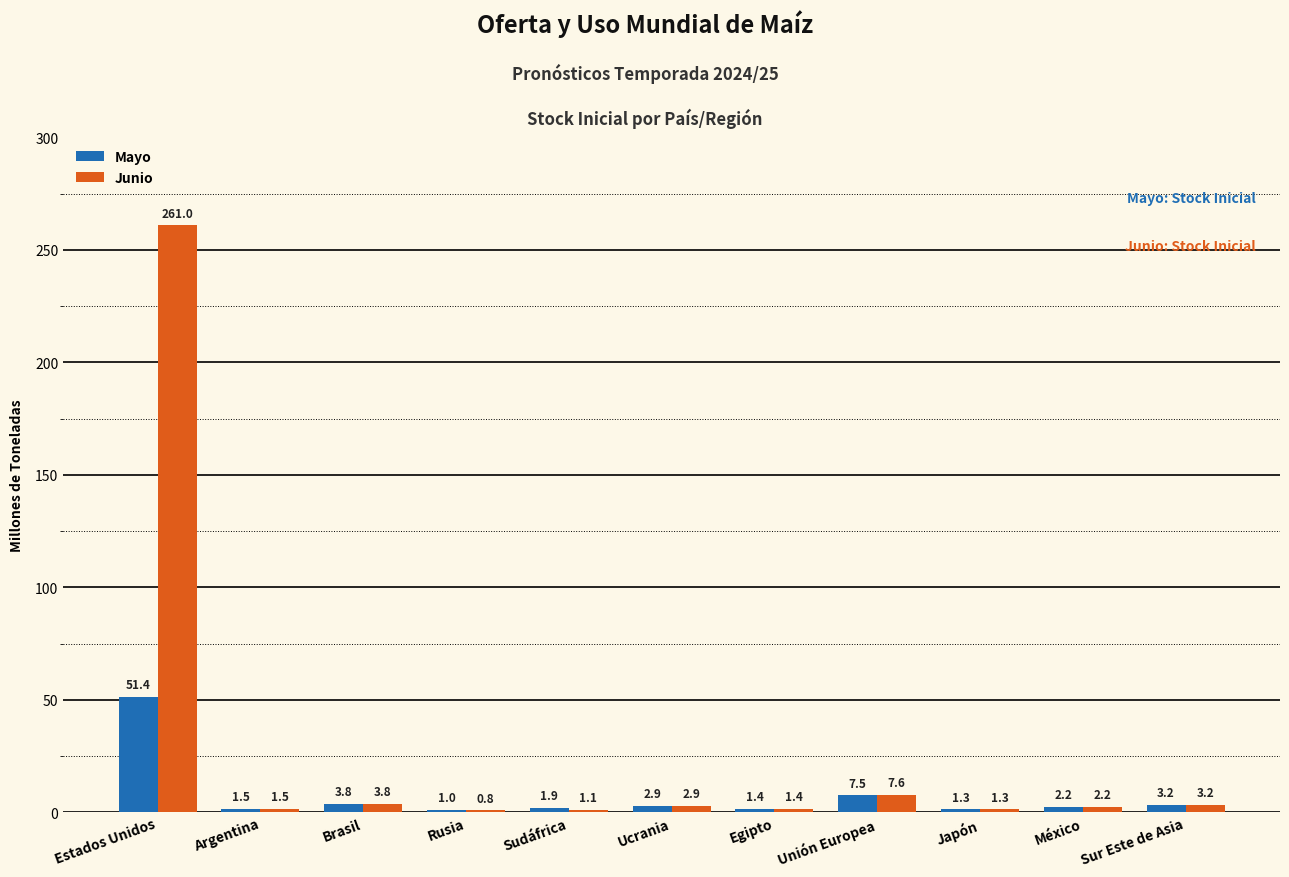

At which label does Junio first exceed 2?

Estados Unidos